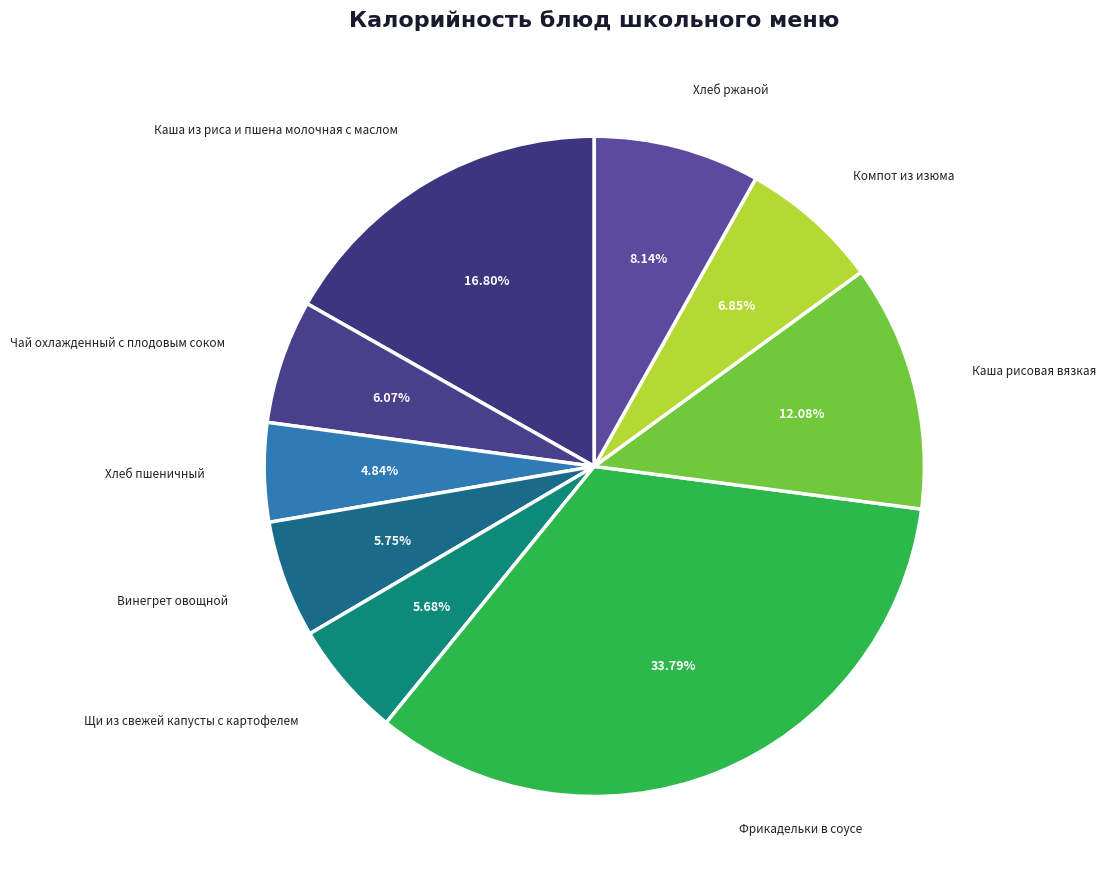

To the nearest percent, what is the average slice percentage?

11%